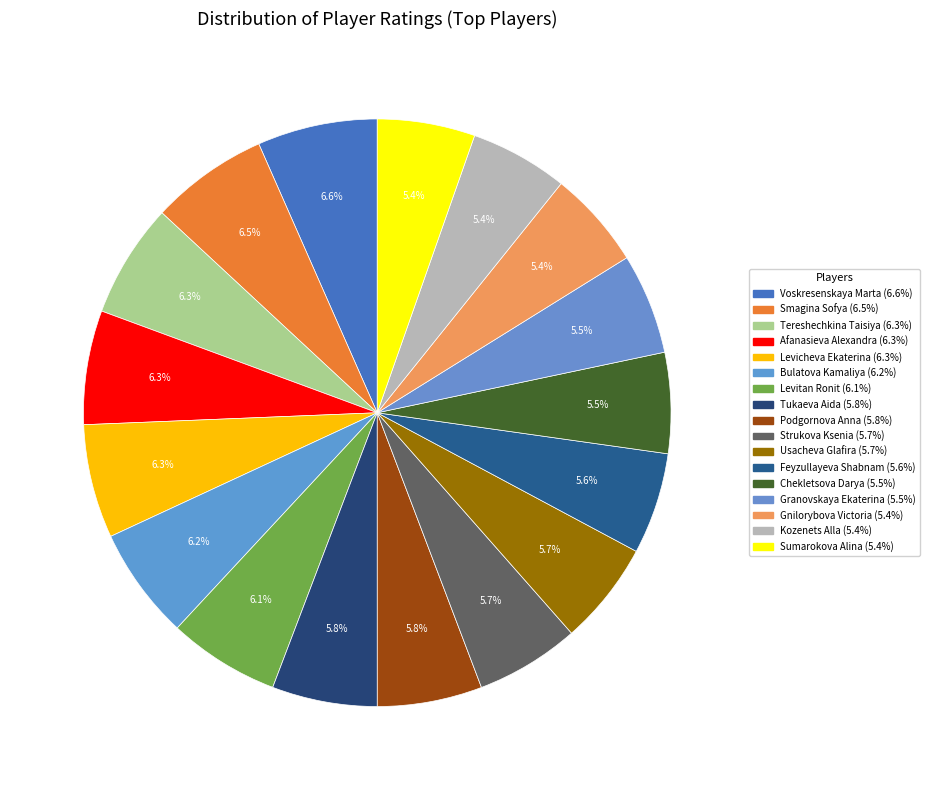

True or false: Afanasieva Alexandra accounts for 6% of the total.

True